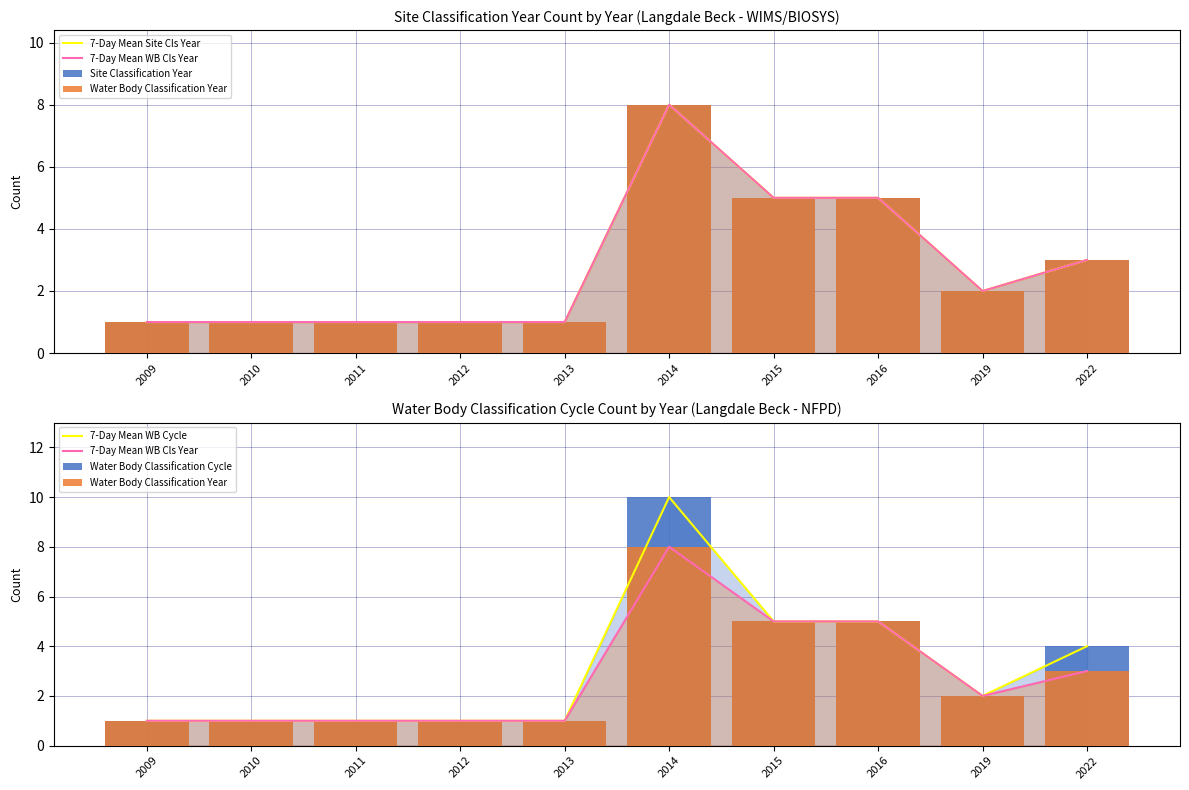

What is the difference between the 7-Day Mean Site Cls Year values at 2016 and 2011?

4